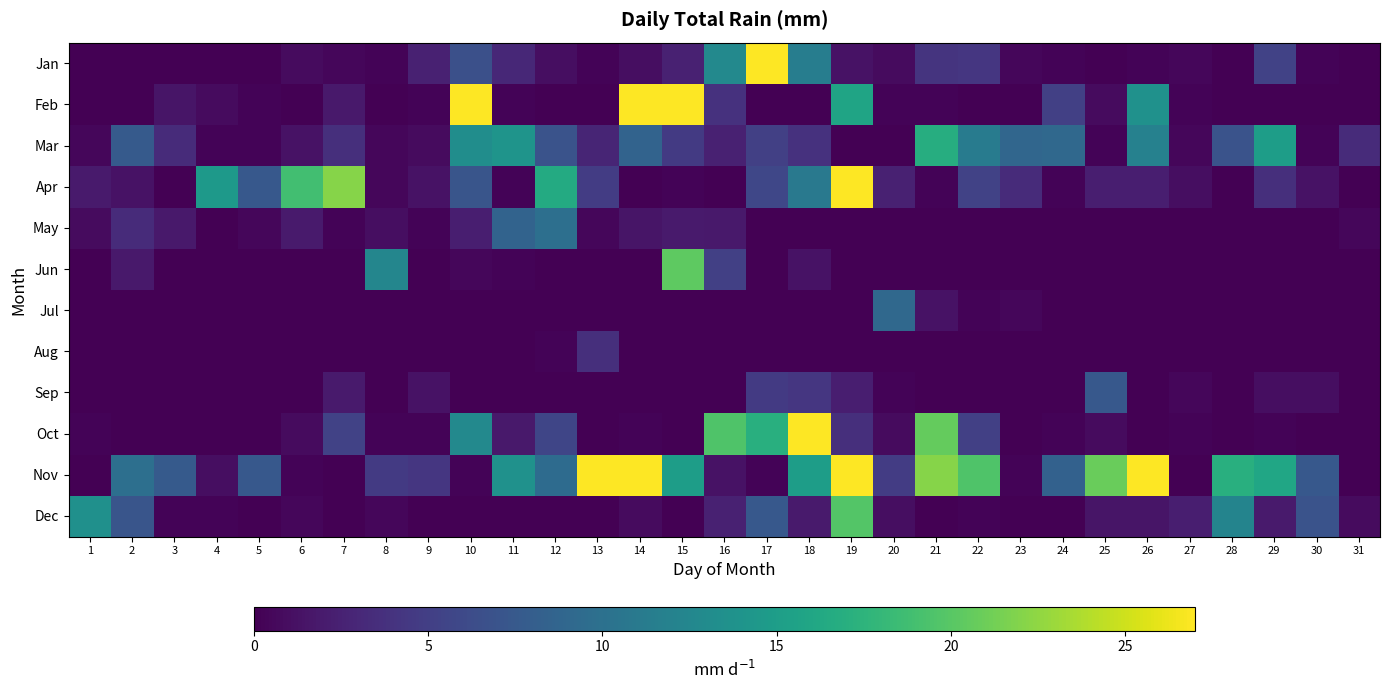

At how many categories does at least one series exceed 31?

6